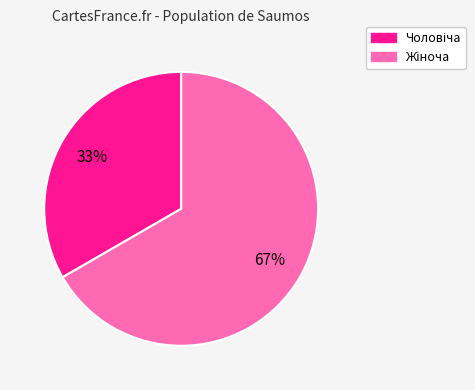

Does any single category account for the majority?

Yes